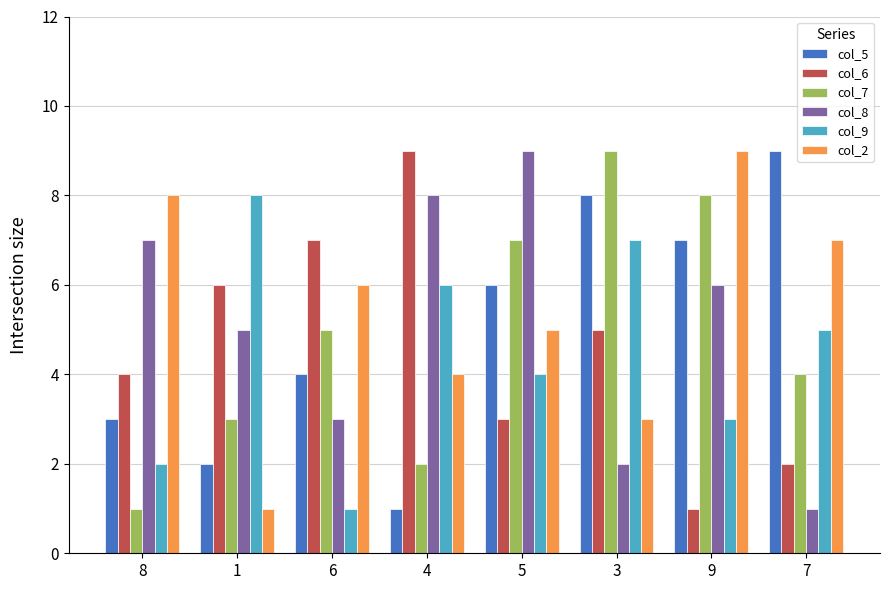

What is the sum of the col_6 values at 5 and 4?

12